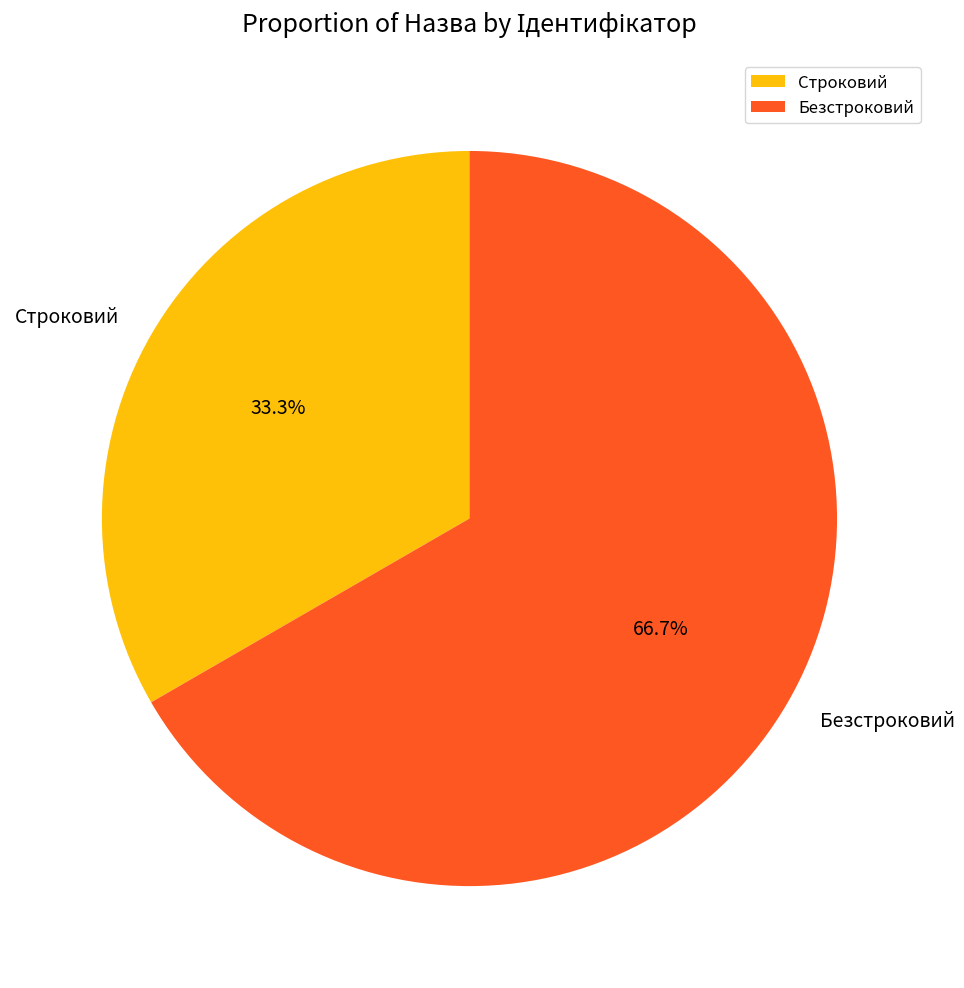

Combined, what portion of the pie is Строковий and Безстроковий?

100.0%